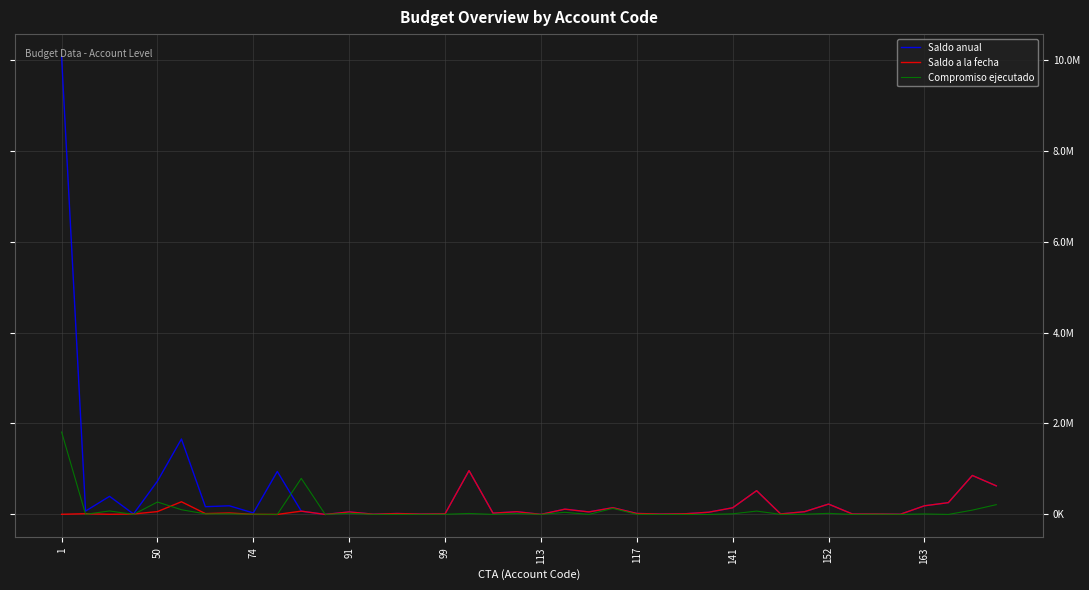

True or false: Compromiso ejecutado and Saldo a la fecha intersect in this chart.

True